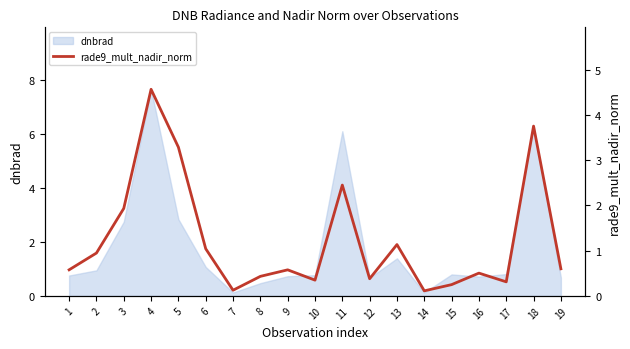

Does the chart display data point markers on the line(s)?

No